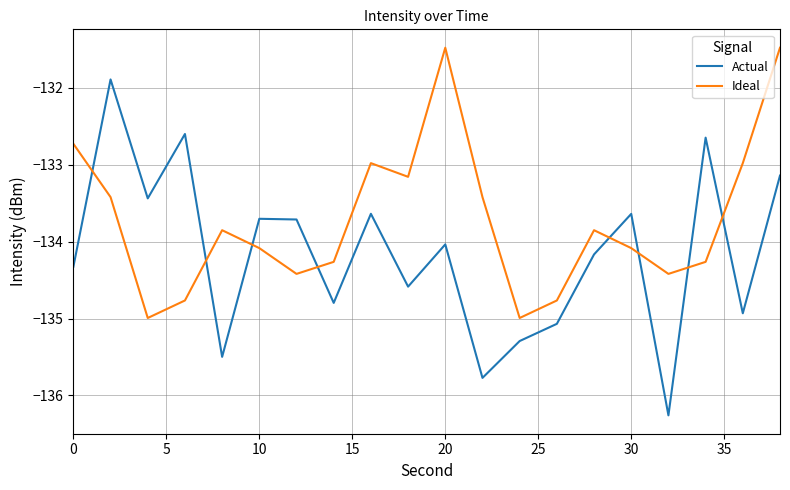

What is the difference between the maximum and minimum values in the Actual series?

4.4